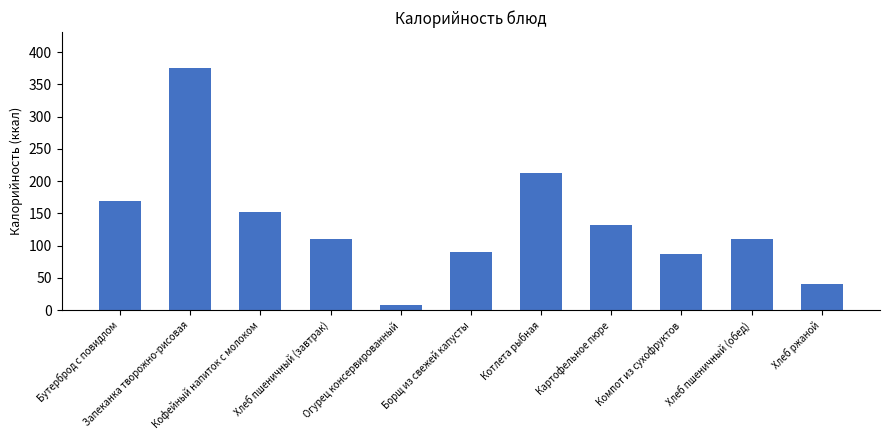

What is the average value?

135.4